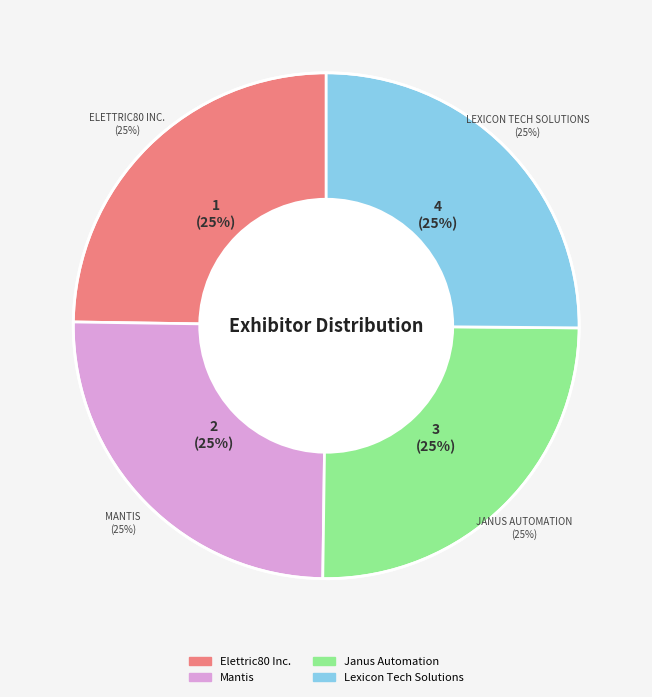

Between Mantis and Elettric80 Inc., which is larger?

Mantis